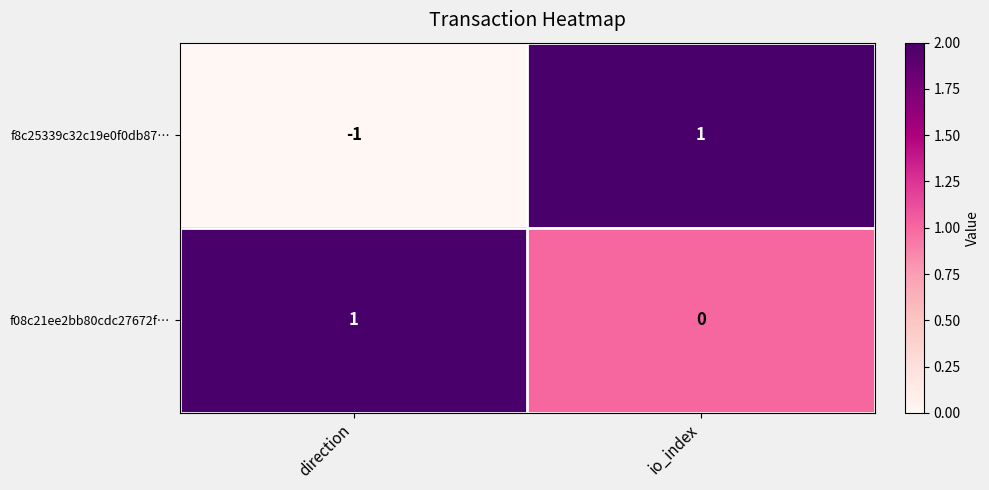

Which series changed the most between direction and io_index?

f8c25339c32c19e0f0db87…